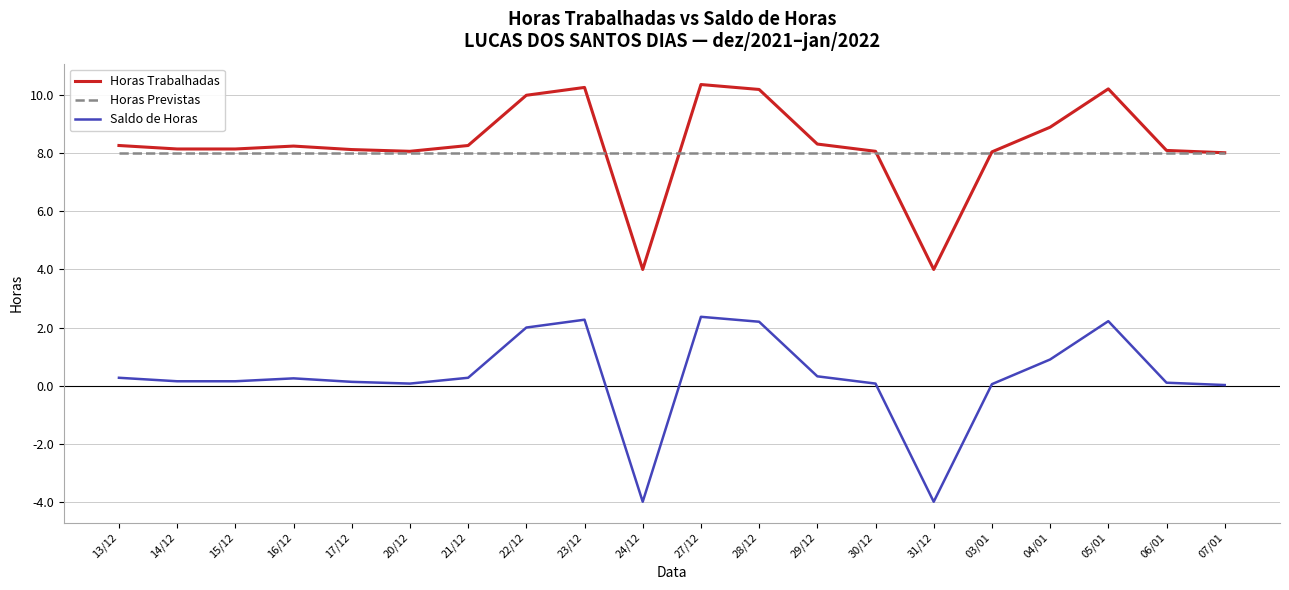

Rank the series at 05/01 from lowest to highest value.

Saldo de Horas, Horas Previstas, Horas Trabalhadas